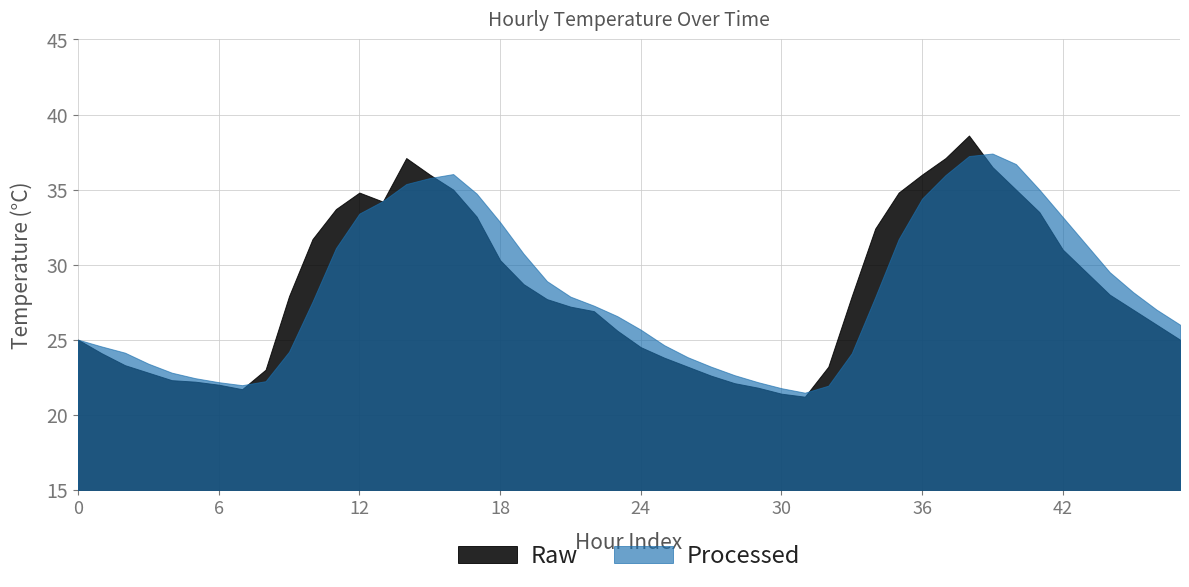

What is the greatest value displayed?

38.6